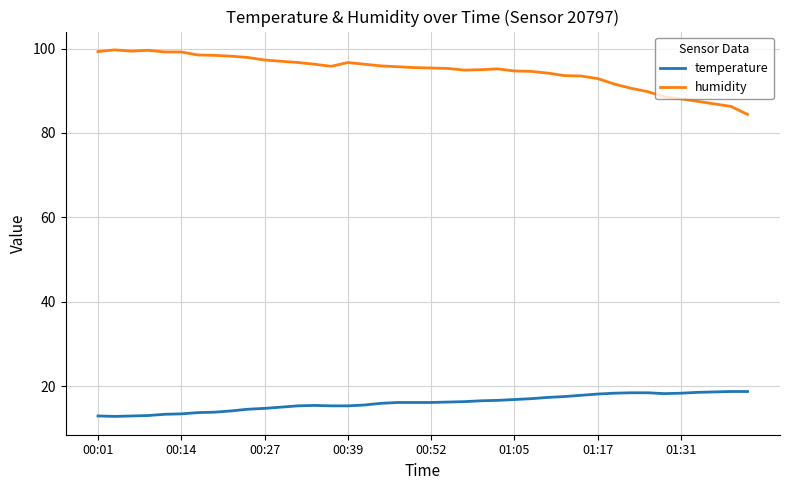

Rank the series by their average value, from lowest to highest.

temperature, humidity